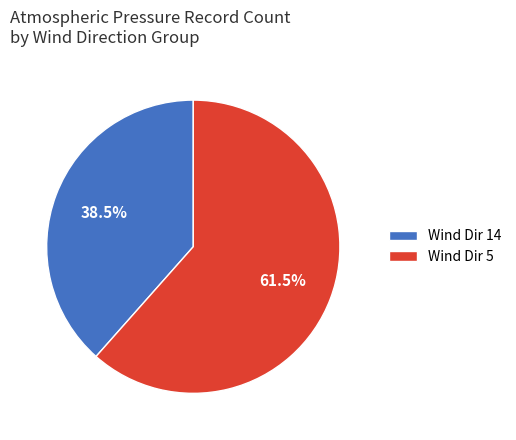

Which slice is the largest?

Wind Dir 5